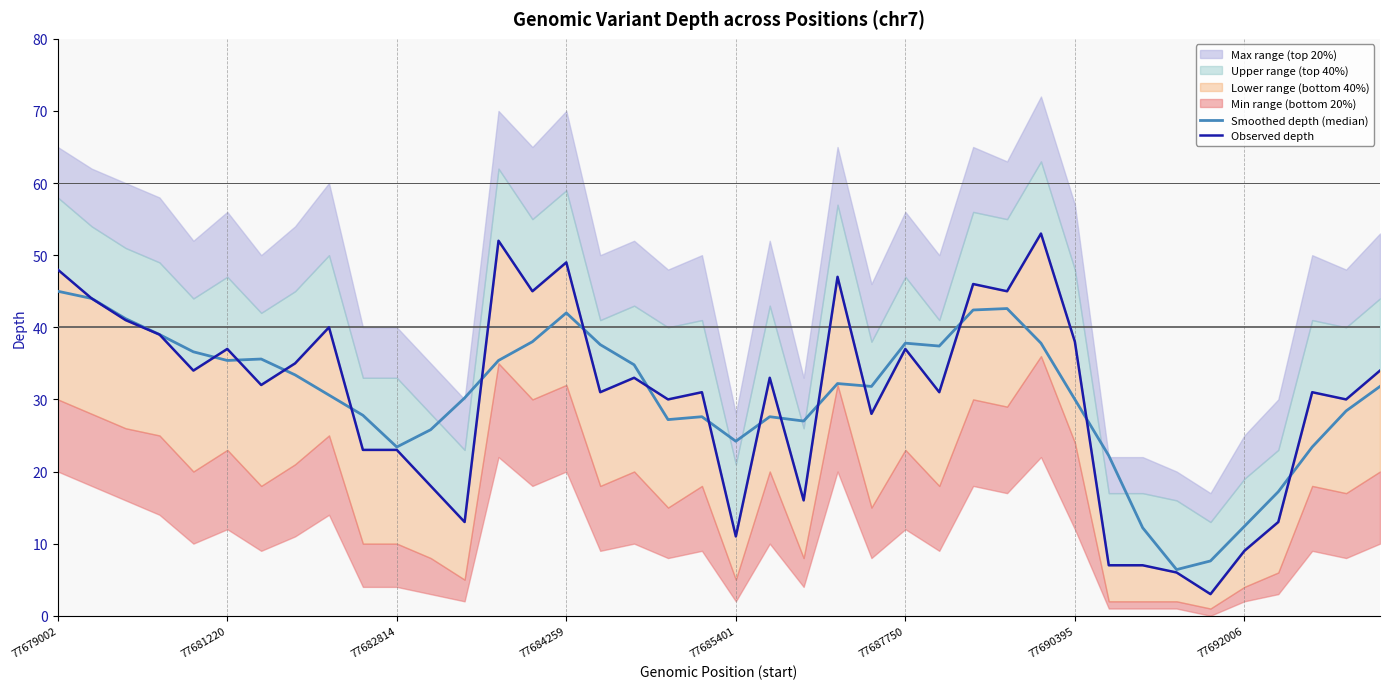

Where does the Observed depth series first go above 33?

77679002